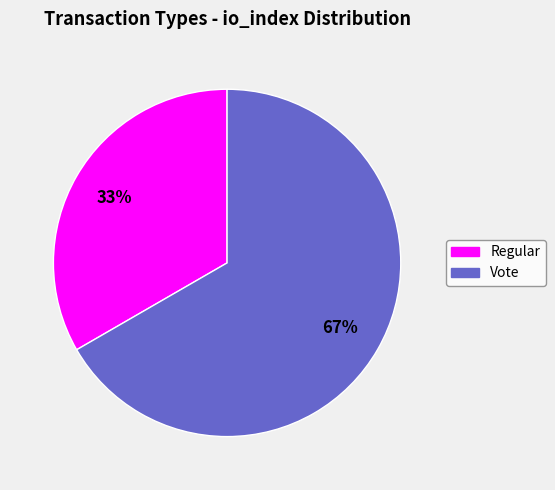

What percentage is the Regular slice, to the nearest percent?

33%